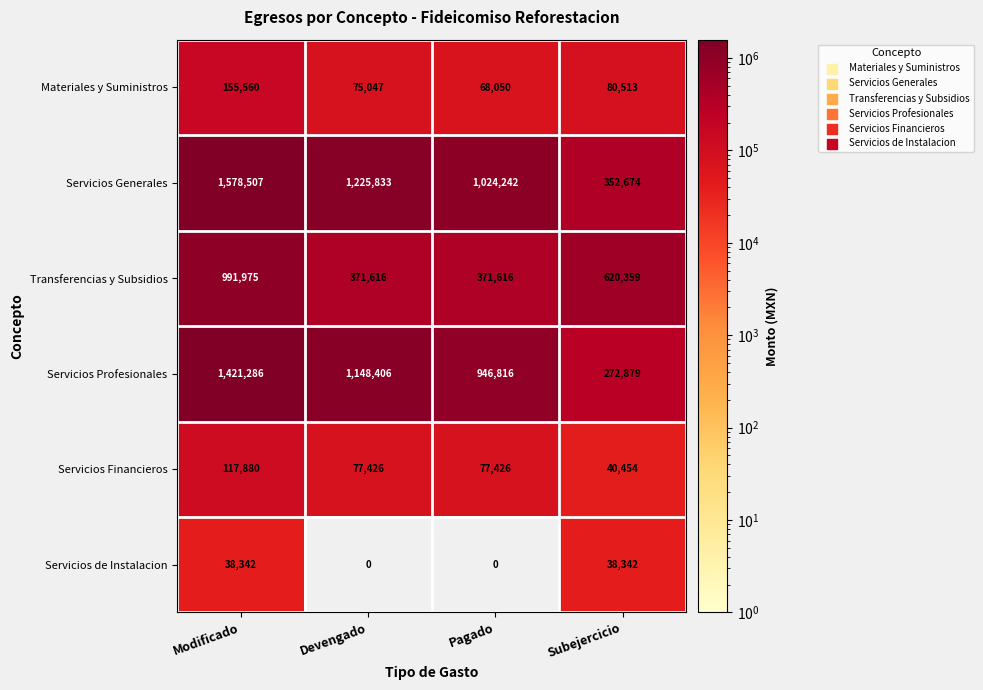

What is the spread (max minus min) of values at Devengado?

1225833